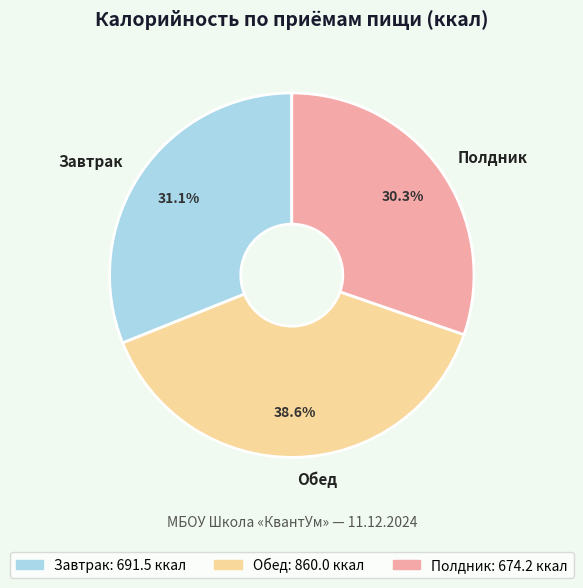

To the nearest percent, what portion does Полдник represent?

30%